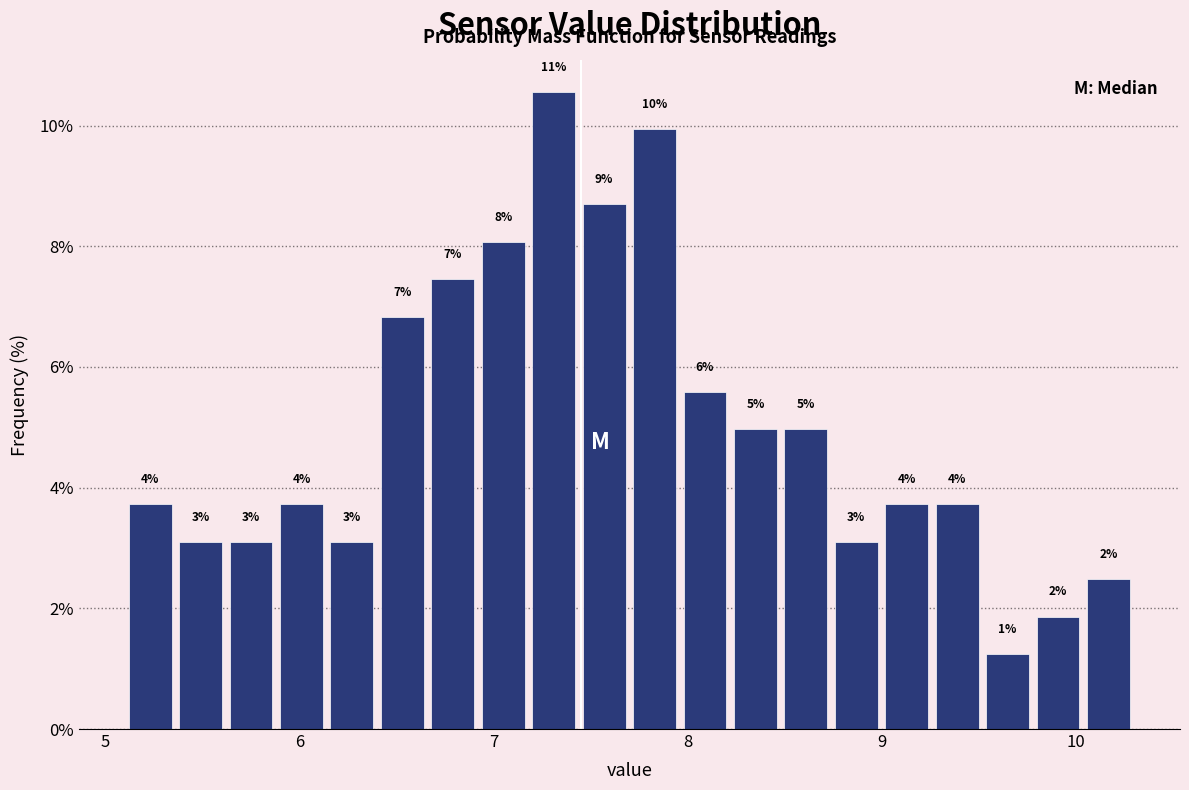

Around what value on the x-axis is the tallest bar? Give the approximate position of its centre, as read against the axis.

7.3